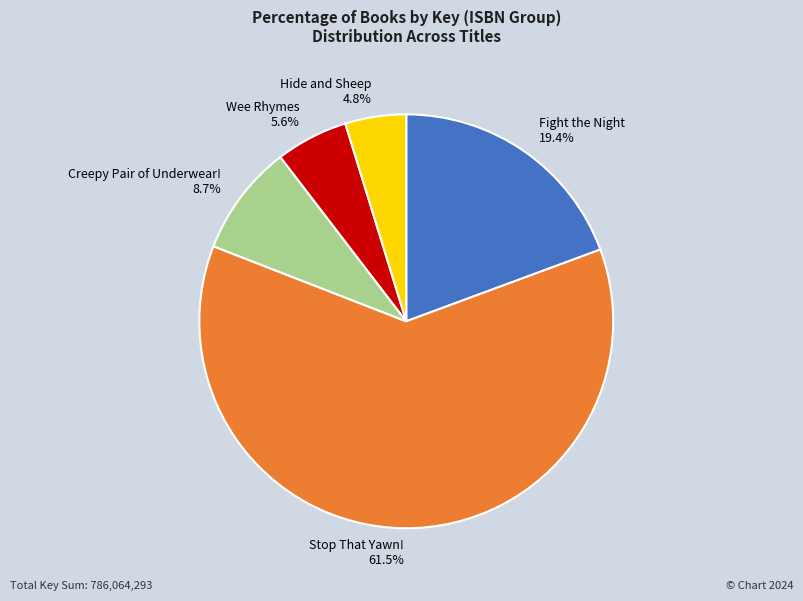

Is it true that Fight the Night is 33% of the pie?

False